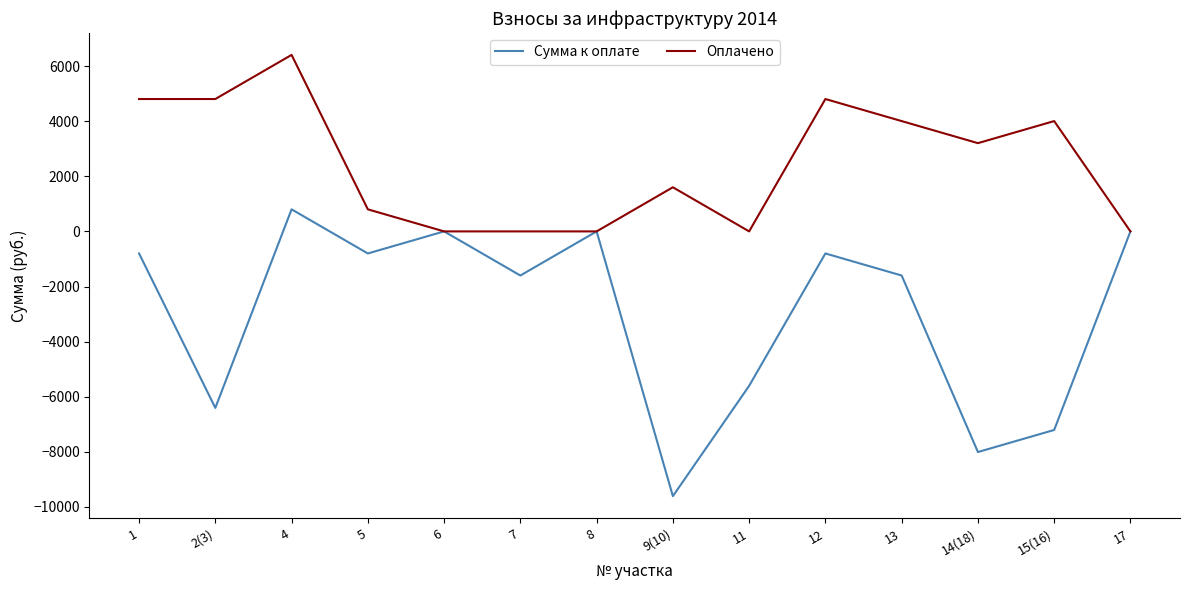

At which label does Оплачено reach its peak?

4